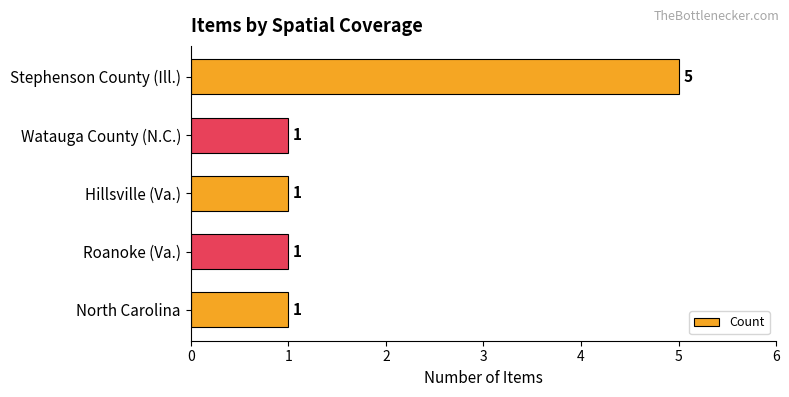

Between North Carolina and Stephenson County (Ill.), which is larger?

Stephenson County (Ill.)